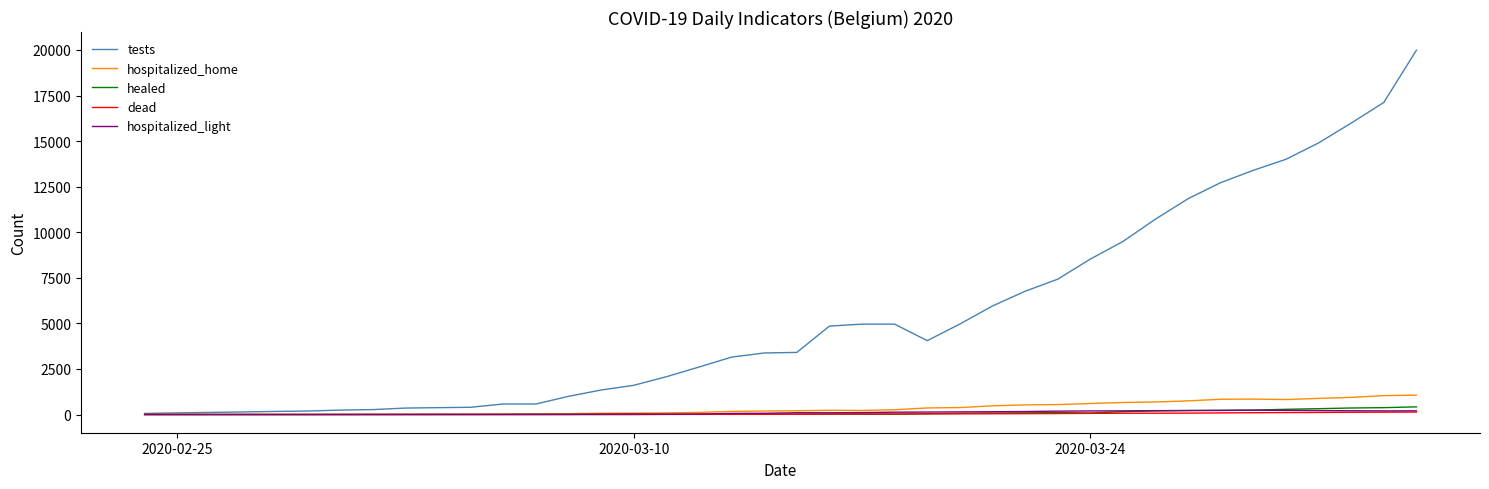

Which series has the largest range (max minus min)?

tests